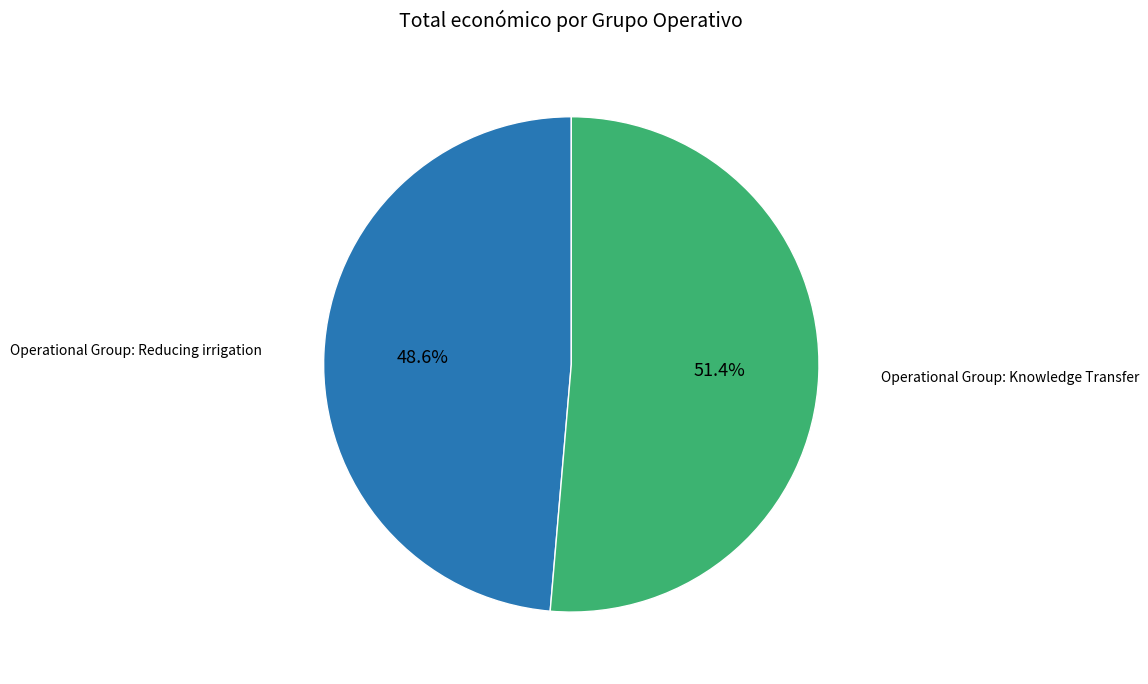

Does any single category account for the majority?

Yes